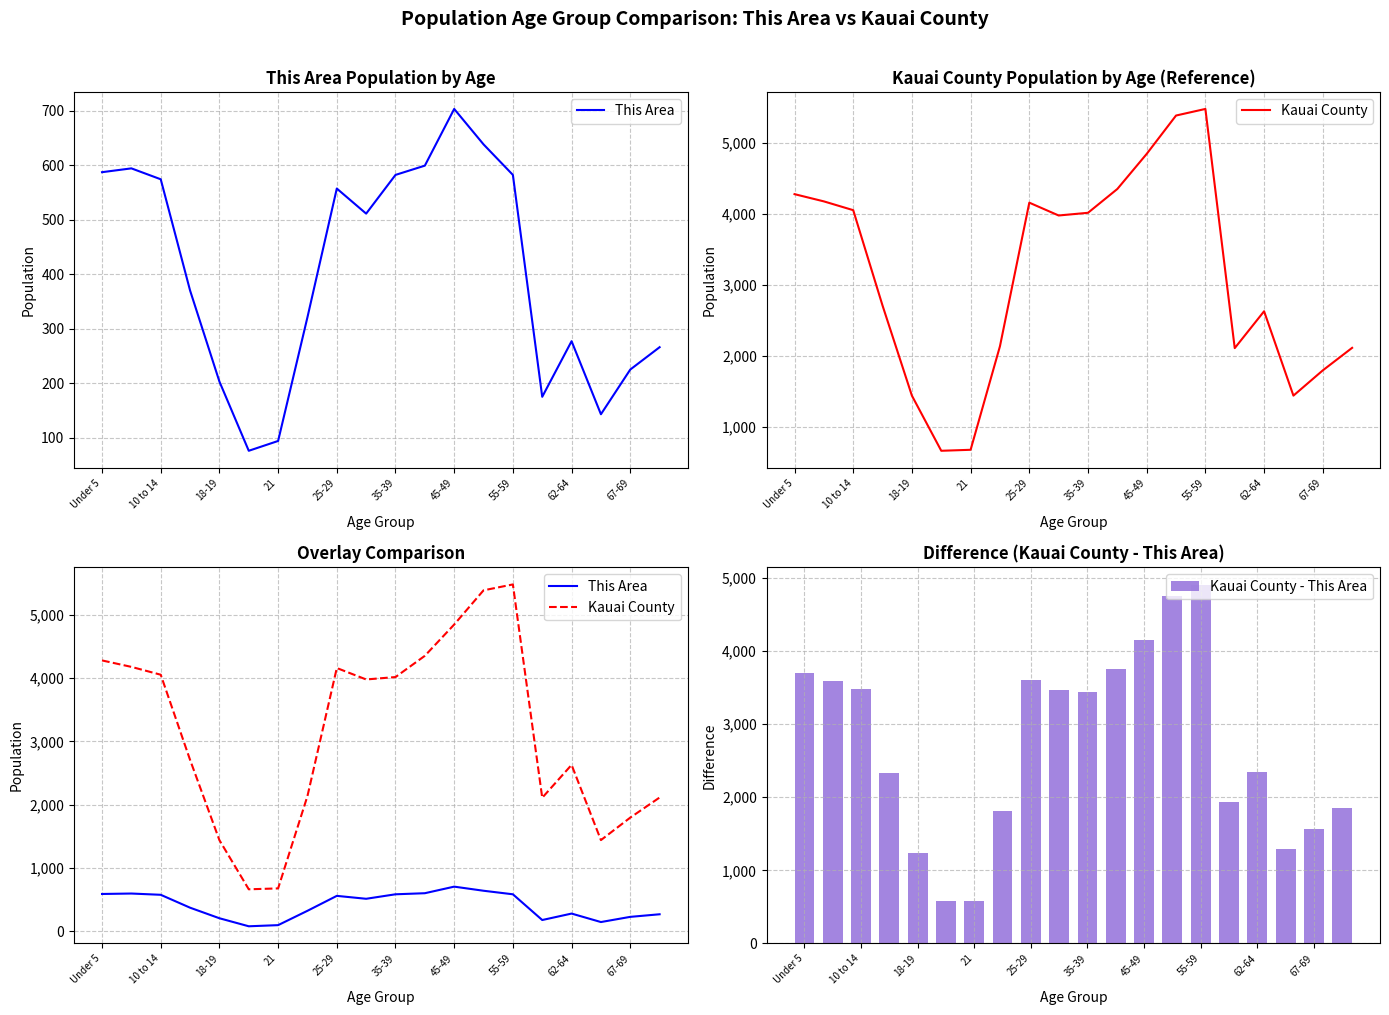

The value of Kauai County - This Area at 25-29 is 1030. True or false?

False